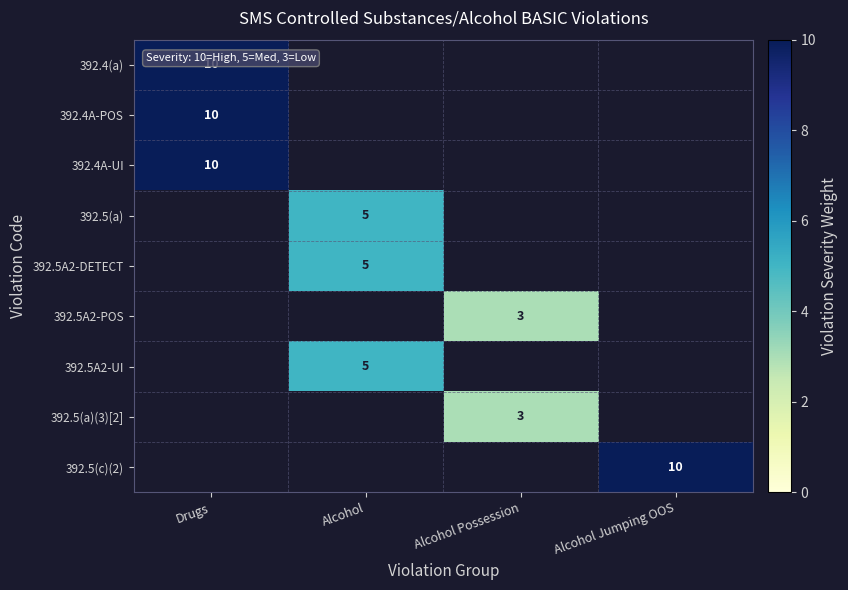

Is the value of 392.5A2-DETECT at Alcohol greater than the value of 392.5(c)(2) at Alcohol Jumping OOS?

No